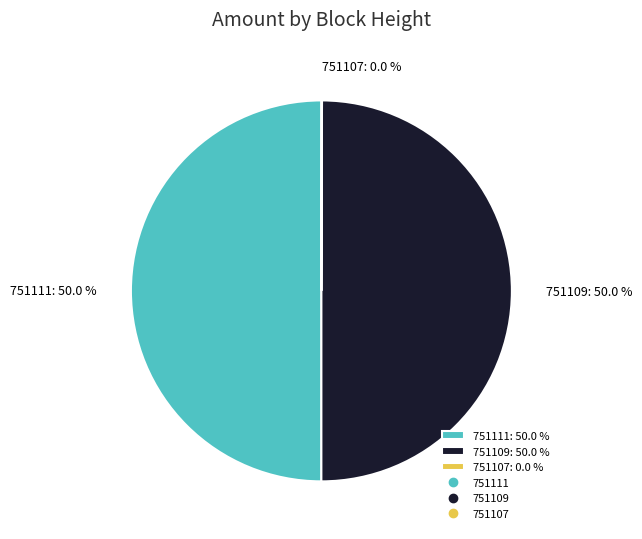

What is the total percentage of 751109: 50.0 % and 751111: 50.0 %?

100.0%